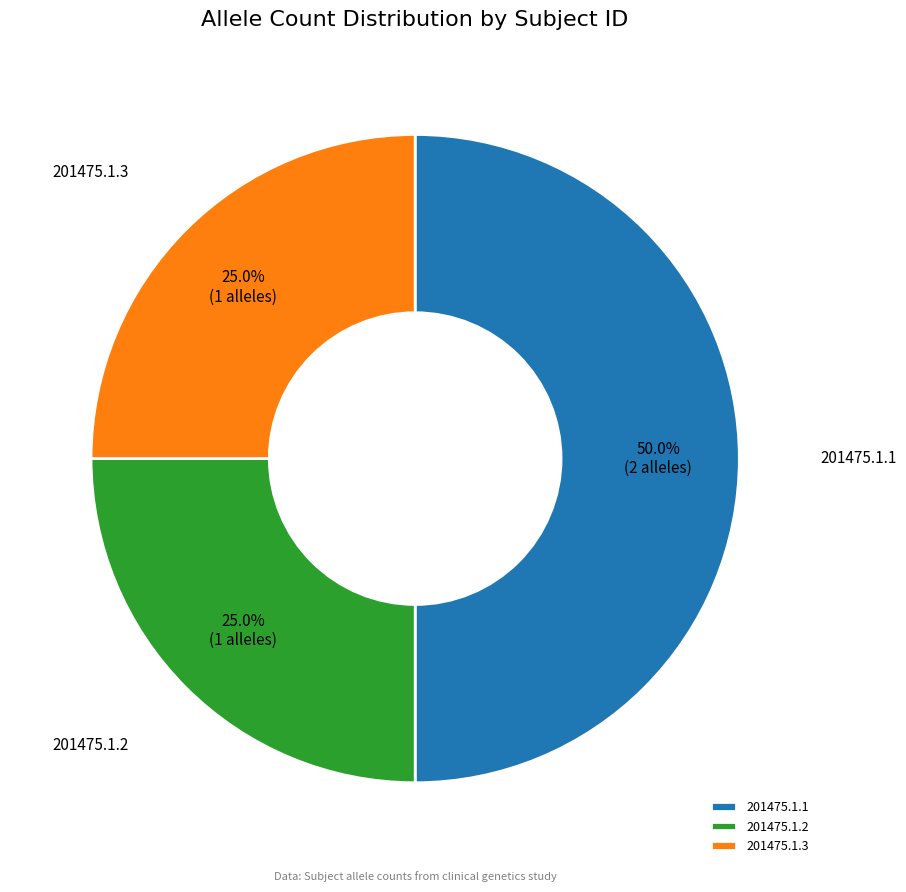

Is it true that 201475.1.1 is 50% of the pie?

True